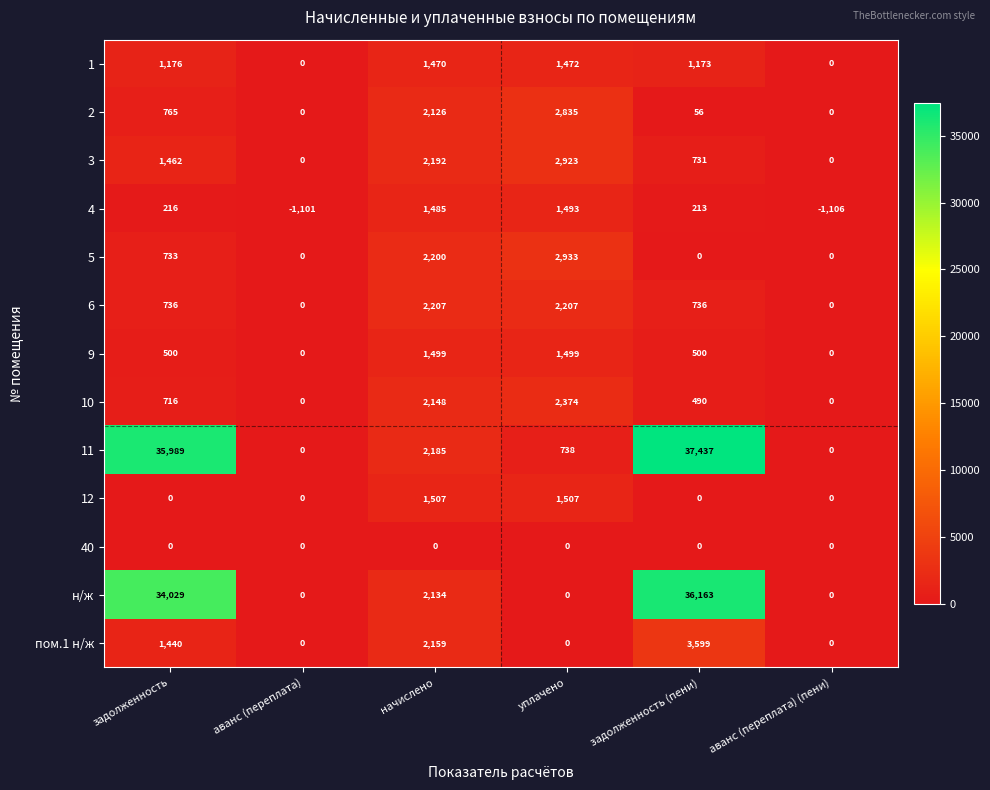

True or false: 10 has a value of 1206 at задолженность.

False